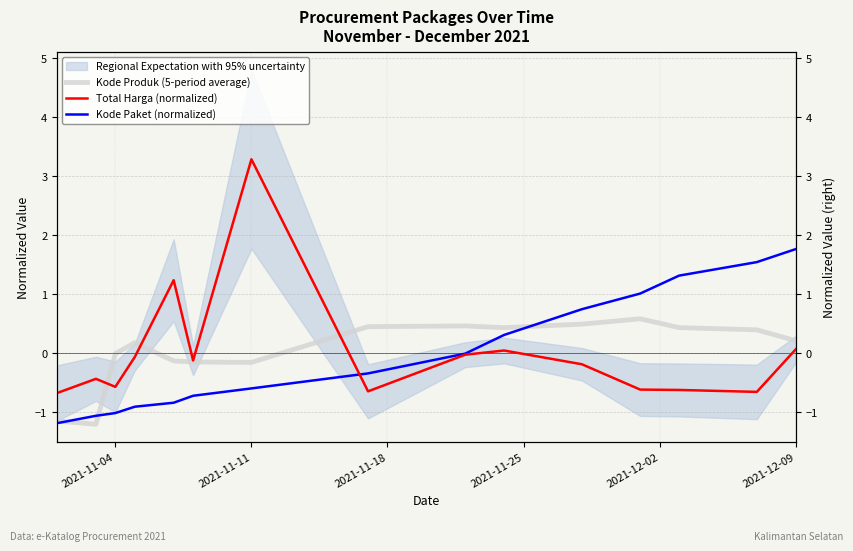

How many intersections are there between Kode Paket (normalized) and Kode Produk (5-period average)?

3